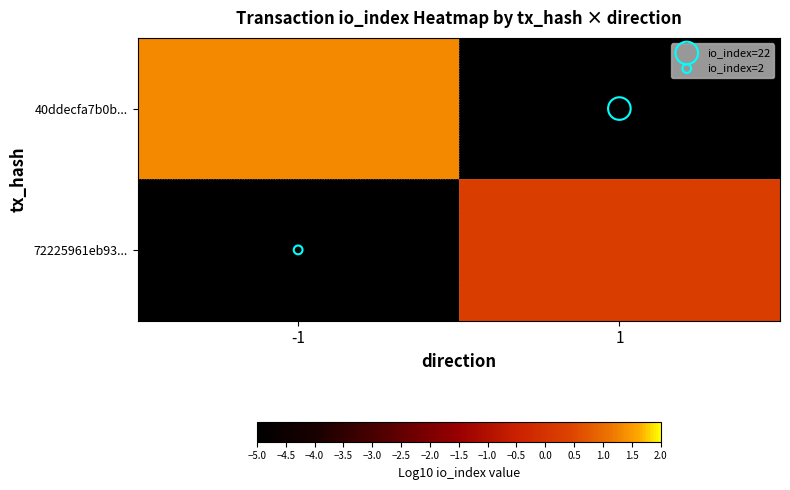

Rank the series by their average value, from lowest to highest.

72225961eb93..., 40ddecfa7b0b...